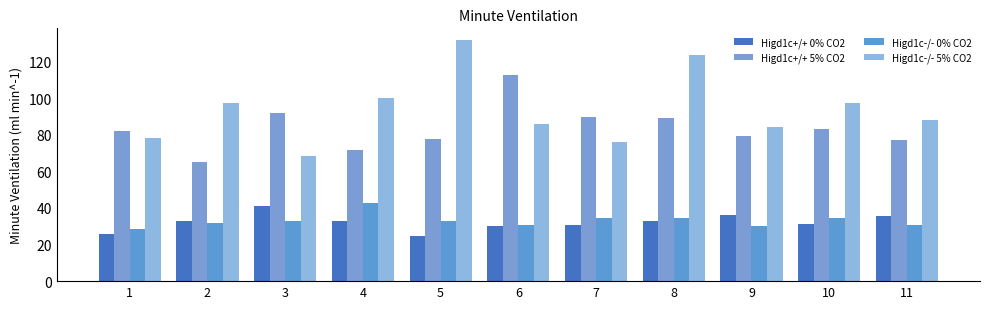

How many data points does each series have?

11